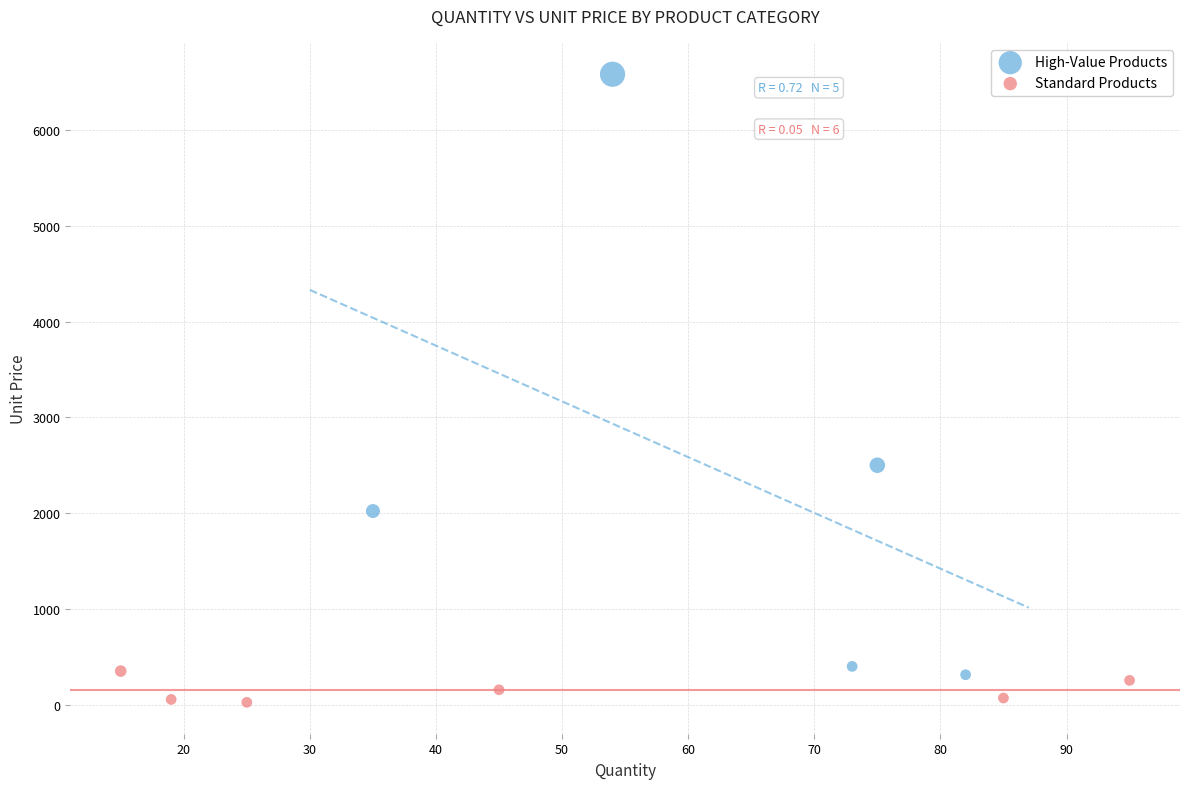

Which series has the widest spread of Y values?

High-Value Products